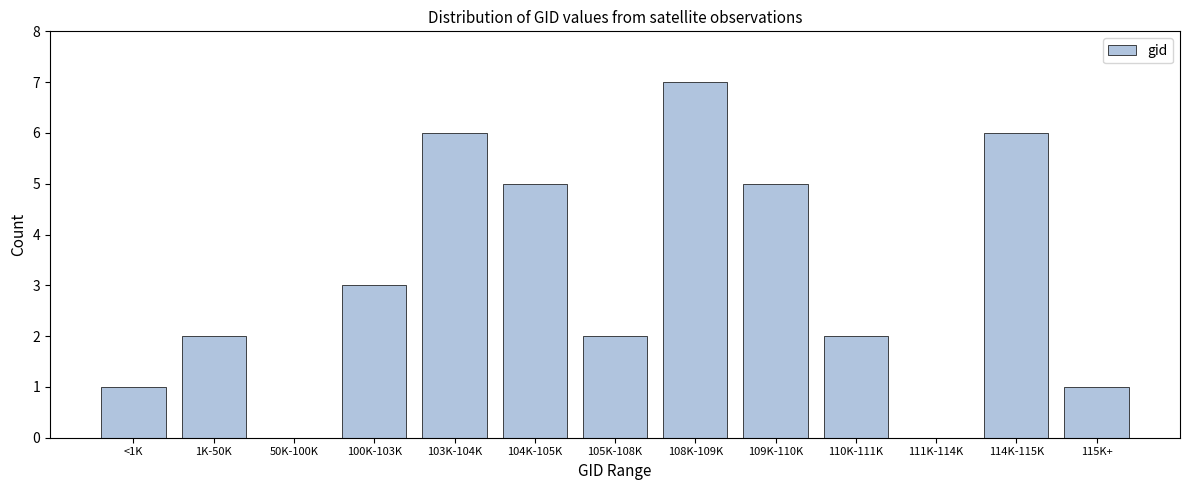

Reading right to left, what are all the values shown in this chart?

115K+=1	114K-115K=6	111K-114K=0	110K-111K=2	109K-110K=5	108K-109K=7	105K-108K=2	104K-105K=5	103K-104K=6	100K-103K=3	50K-100K=0	1K-50K=2	<1K=1